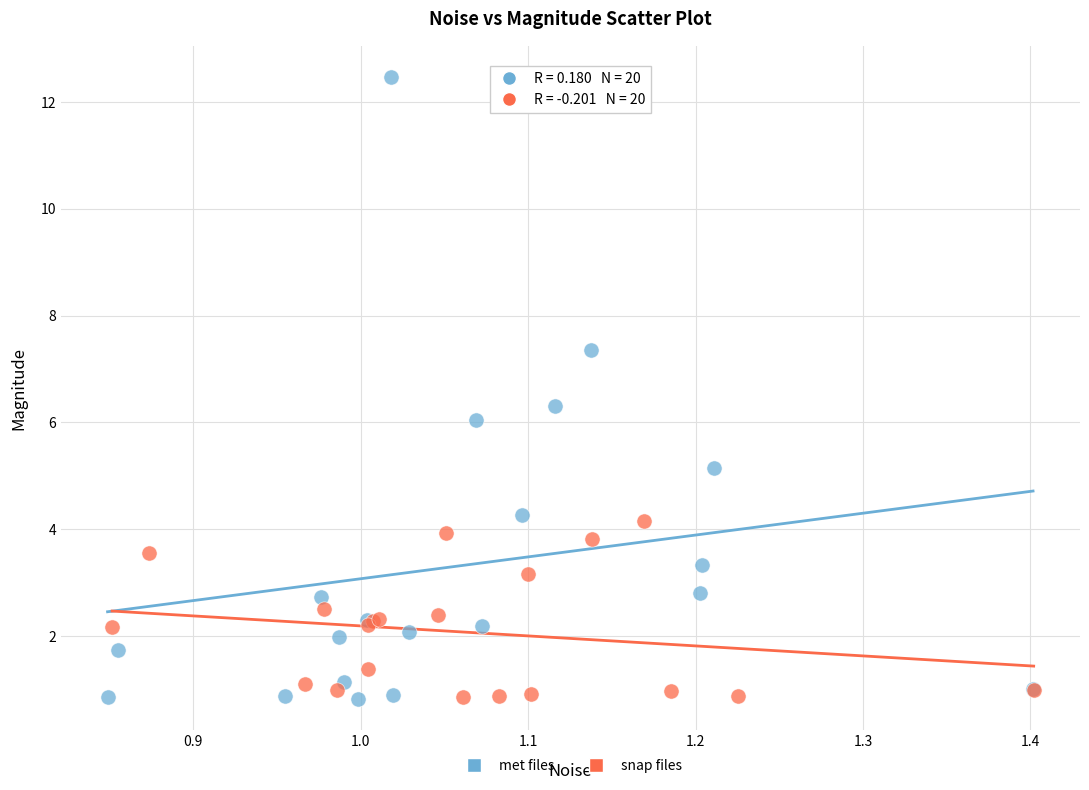

Which series reaches the maximum Y coordinate?

met files